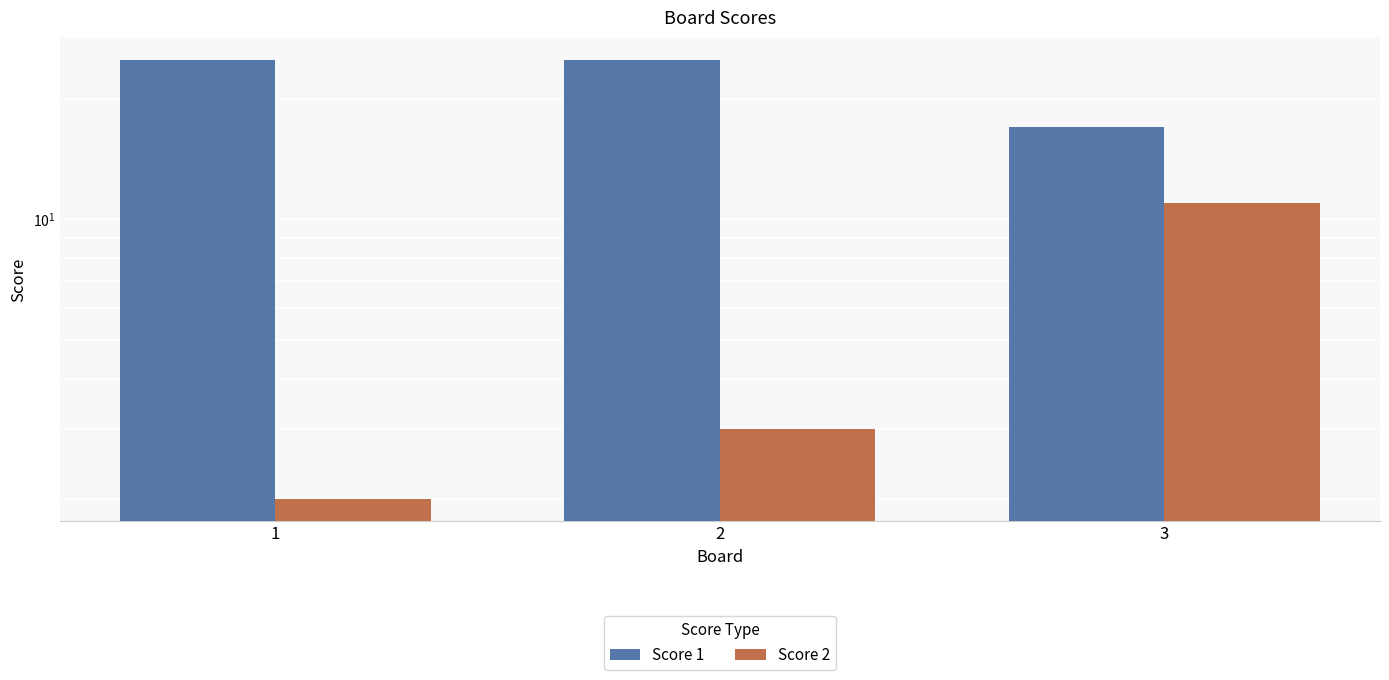

Is it true that Score 1 equals 40 at 2?

False